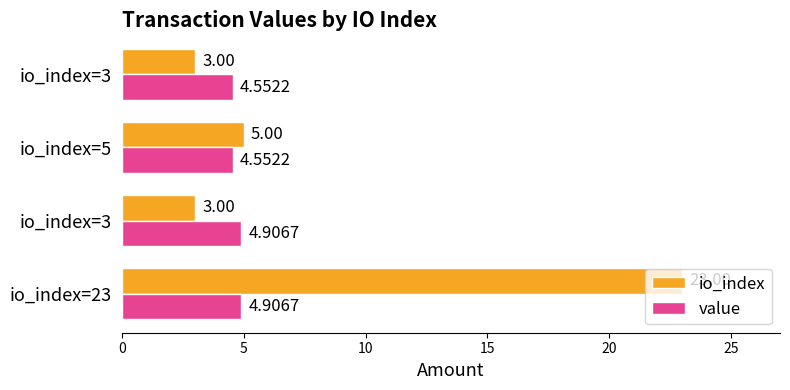

How many series are shown in this chart?

2